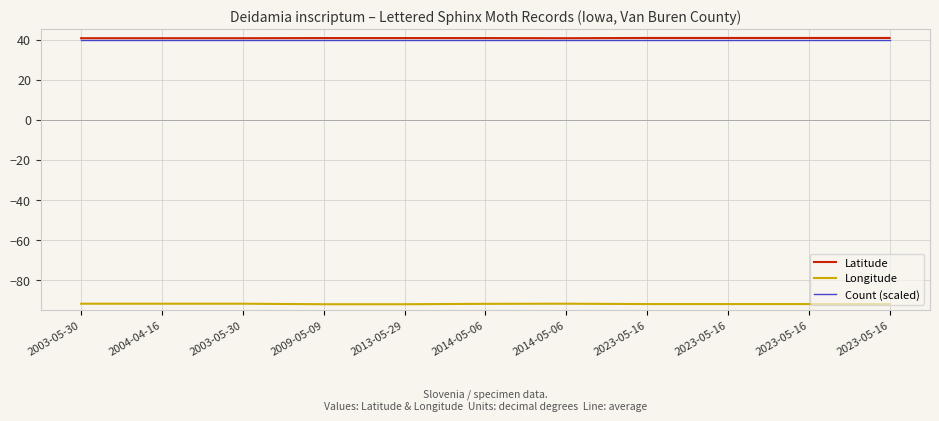

Is it true that Latitude equals 60.3 at 2023-05-16?

False